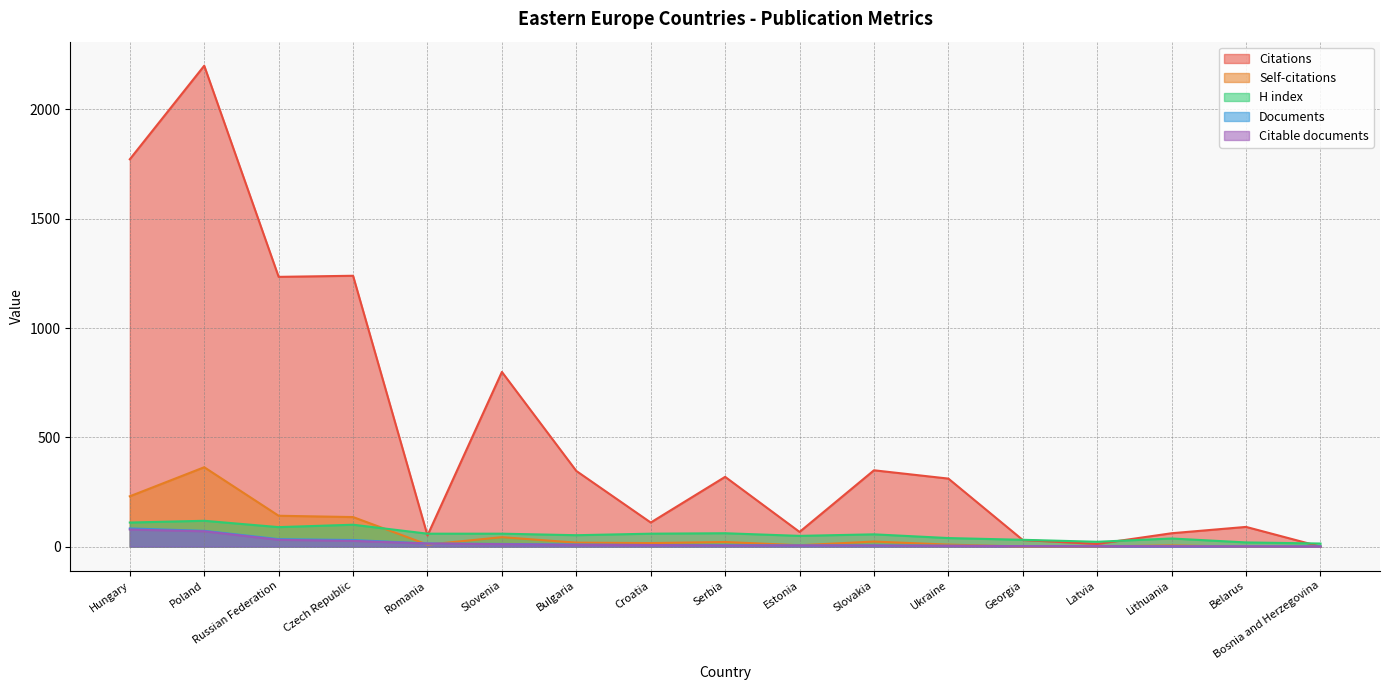

Reading left to right, extract all data points from this chart.

Citations: Hungary=1772	Poland=2200	Russian Federation=1234	Czech Republic=1239	Romania=51	Slovenia=799	Bulgaria=346	Croatia=110	Serbia=319	Estonia=67	Slovakia=349	Ukraine=311	Georgia=30	Latvia=12	Lithuania=61	Belarus=90	Bosnia and Herzegovina=0
Self-citations: Hungary=230	Poland=363	Russian Federation=141	Czech Republic=135	Romania=9	Slovenia=43	Bulgaria=18	Croatia=16	Serbia=21	Estonia=6	Slovakia=23	Ukraine=9	Georgia=0	Latvia=1	Lithuania=5	Belarus=0	Bosnia and Herzegovina=0
H index: Hungary=110	Poland=118	Russian Federation=89	Czech Republic=100	Romania=59	Slovenia=59	Bulgaria=52	Croatia=59	Serbia=61	Estonia=49	Slovakia=56	Ukraine=39	Georgia=31	Latvia=22	Lithuania=37	Belarus=19	Bosnia and Herzegovina=14
Documents: Hungary=83	Poland=72	Russian Federation=34	Czech Republic=30	Romania=14	Slovenia=12	Bulgaria=9	Croatia=7	Serbia=6	Estonia=5	Slovakia=5	Ukraine=4	Georgia=2	Latvia=2	Lithuania=1	Belarus=1	Bosnia and Herzegovina=1
Citable documents: Hungary=78	Poland=70	Russian Federation=31	Czech Republic=26	Romania=14	Slovenia=11	Bulgaria=8	Croatia=7	Serbia=5	Estonia=5	Slovakia=5	Ukraine=3	Georgia=2	Latvia=2	Lithuania=1	Belarus=1	Bosnia and Herzegovina=0